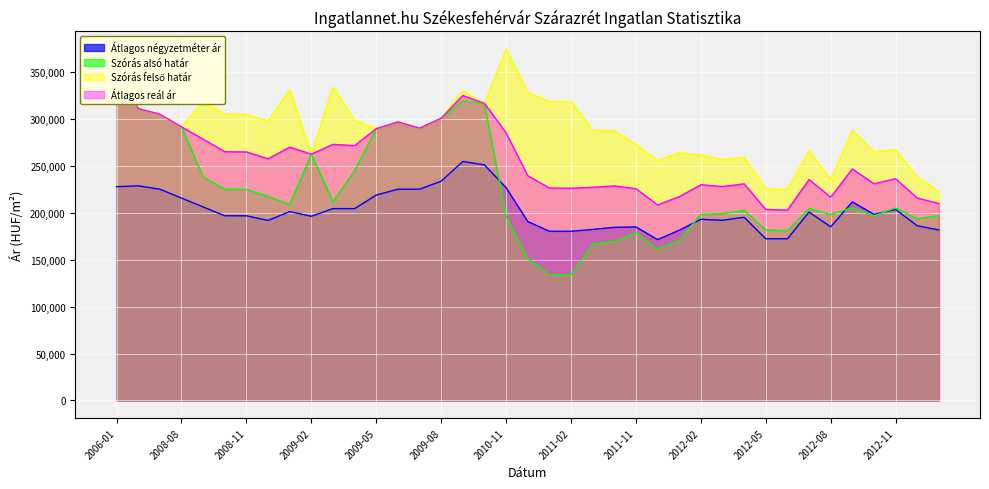

True or false: Átlagos négyzetméter ár has a value of 211507 at 2012-09.

True